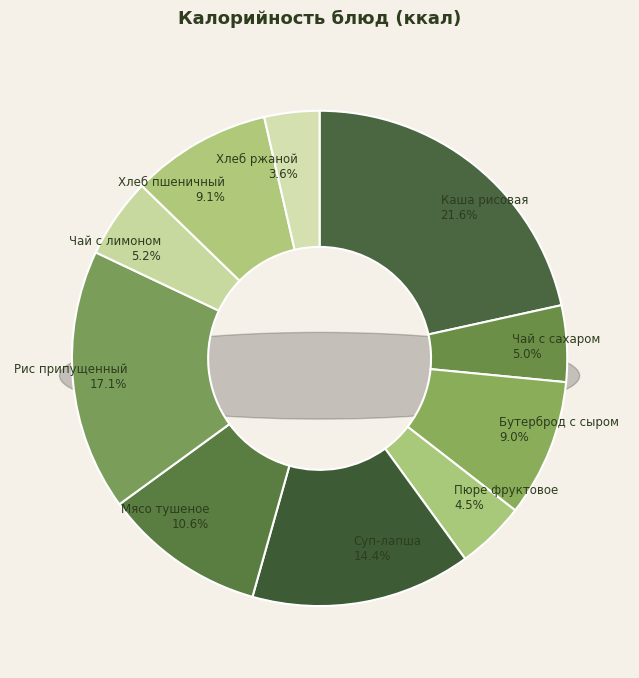

Is the sum of Чай с сахаром and Чай с сахаром и лимоном greater than half?

No